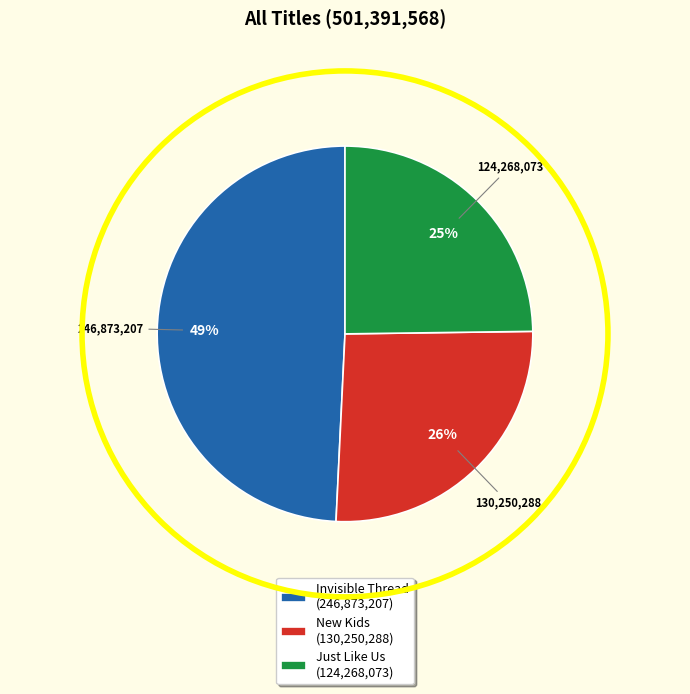

True or false: Invisible Thread (246,873,207) accounts for 40% of the total.

False